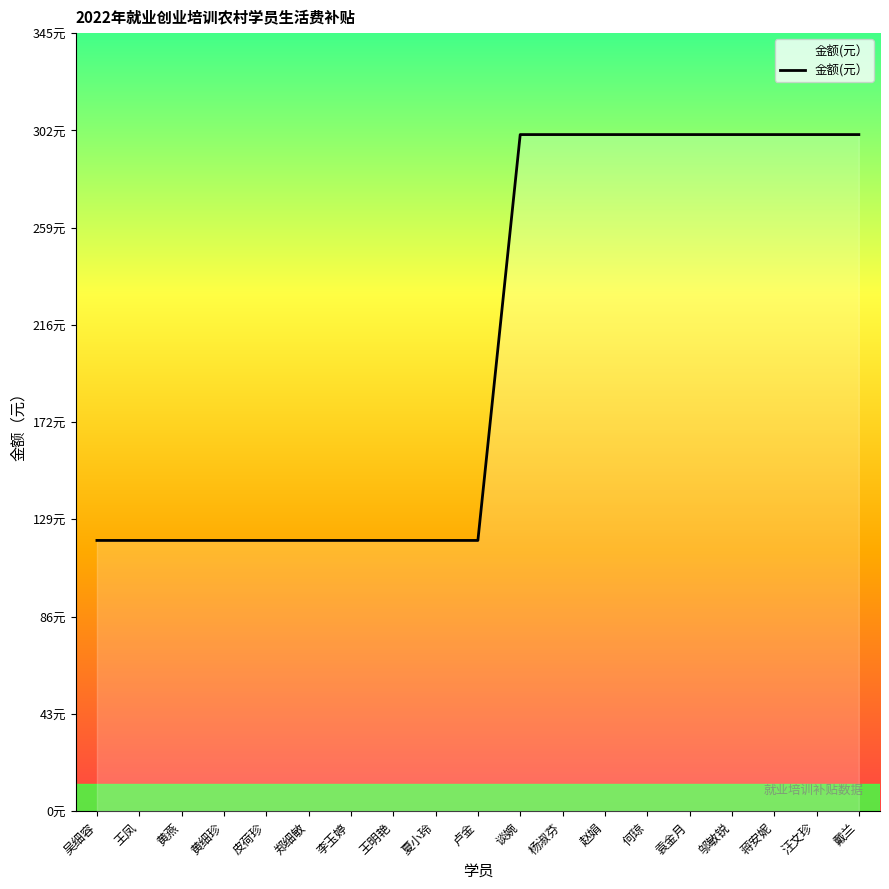

The value at 谈婉 is 123. True or false?

False